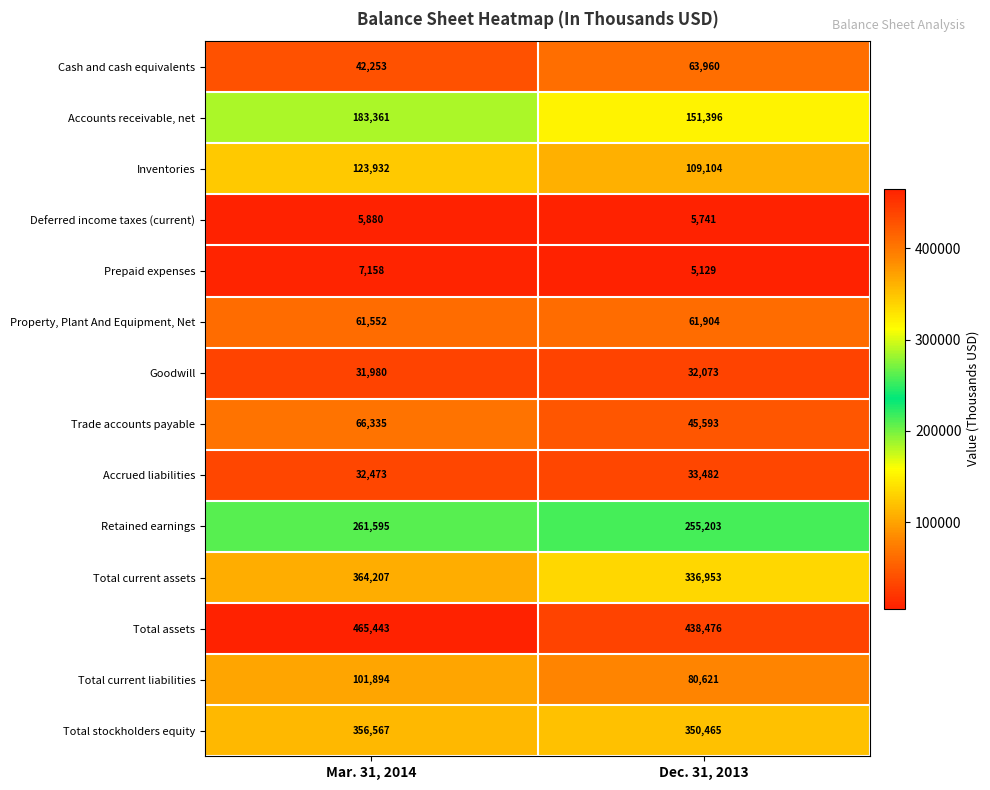

Reading right to left, transcribe all the data shown in this chart.

Cash and cash equivalents: 63960	42253
Accounts receivable, net: 151396	183361
Inventories: 109104	123932
Deferred income taxes (current): 5741	5880
Prepaid expenses: 5129	7158
Property, Plant And Equipment, Net: 61904	61552
Goodwill: 32073	31980
Trade accounts payable: 45593	66335
Accrued liabilities: 33482	32473
Retained earnings: 255203	261595
Total current assets: 336953	364207
Total assets: 438476	465443
Total current liabilities: 80621	101894
Total stockholders equity: 350465	356567